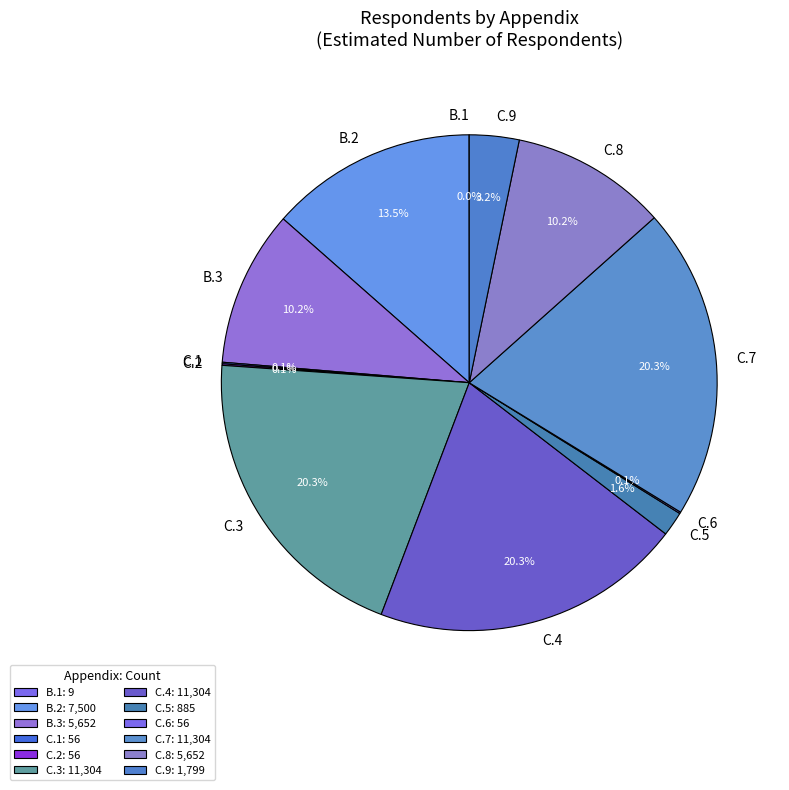

Does any single category account for the majority?

No